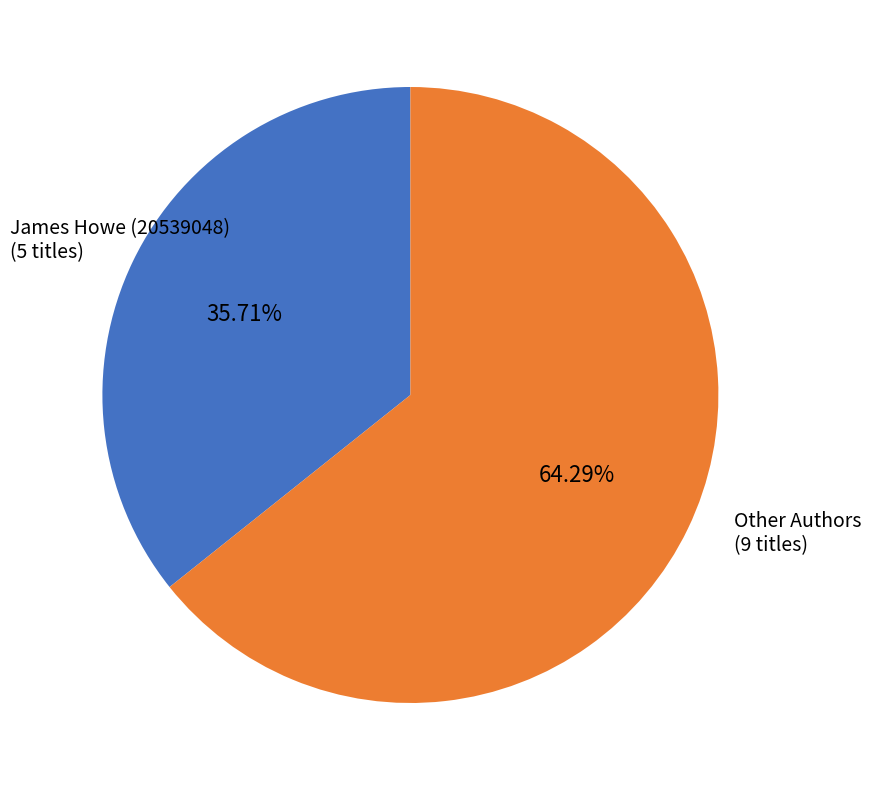

How many slices are in this pie chart?

2